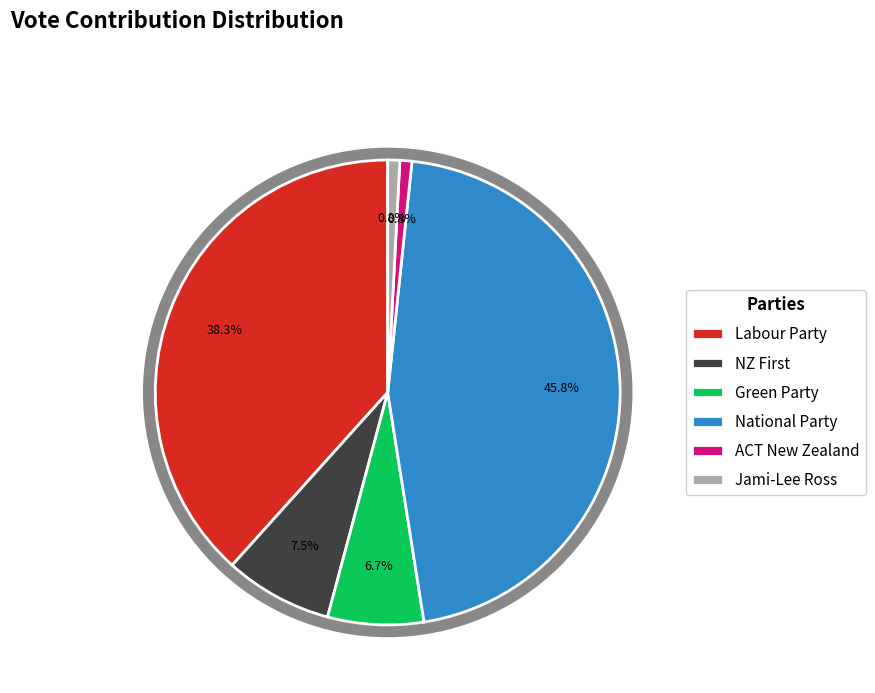

What is the ratio of the value at Jami-Lee Ross to the value at Green Party?

0.1